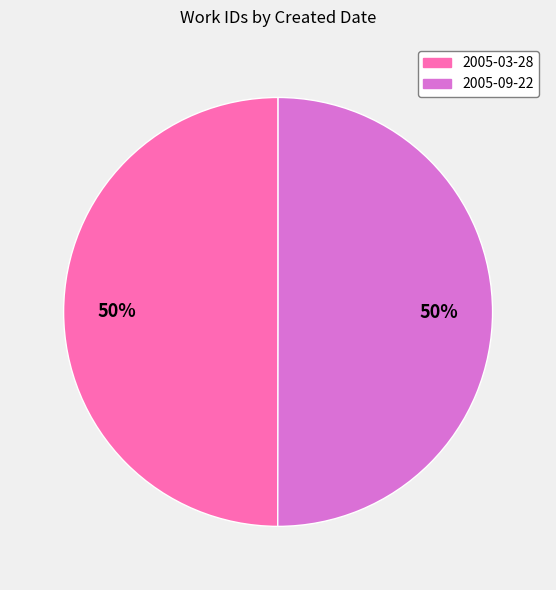

True or false: 2005-09-22 accounts for 35% of the total.

False